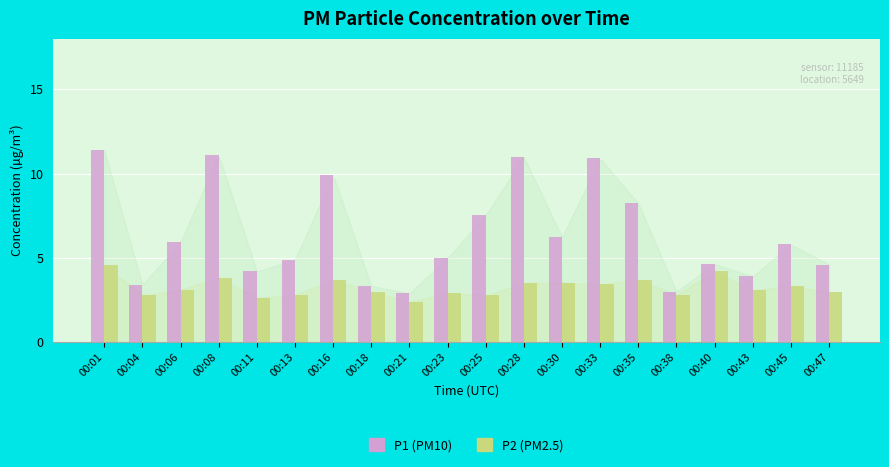

At how many categories does at least one series exceed 7?

7